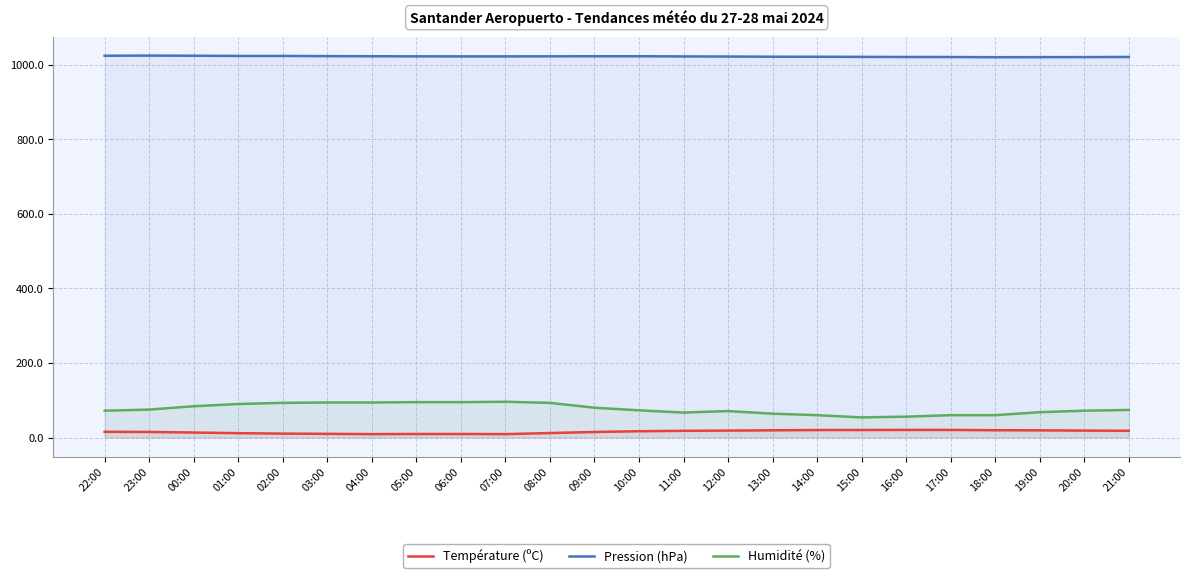

The value of Humidité (%) at 19:00 is 68.0. True or false?

True